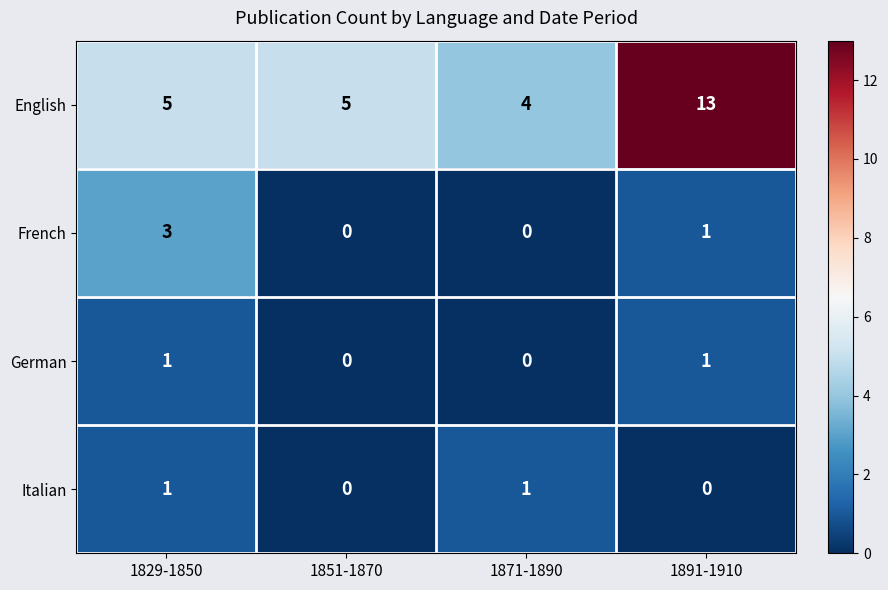

What is the total value across all series at 1871-1890?

5